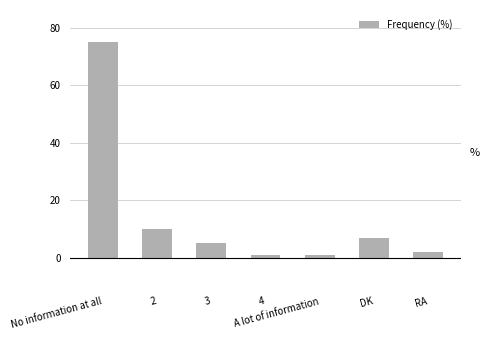

What is the label of the 1st bar from the right?

RA